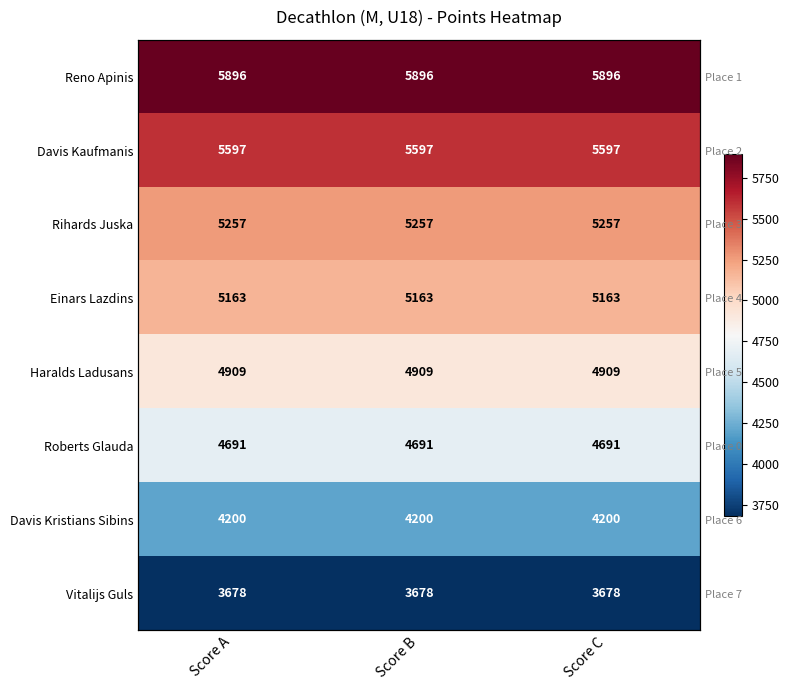

Is the value of Rihards Juska at Score B greater than the value of Vitalijs Guls at Score C?

Yes